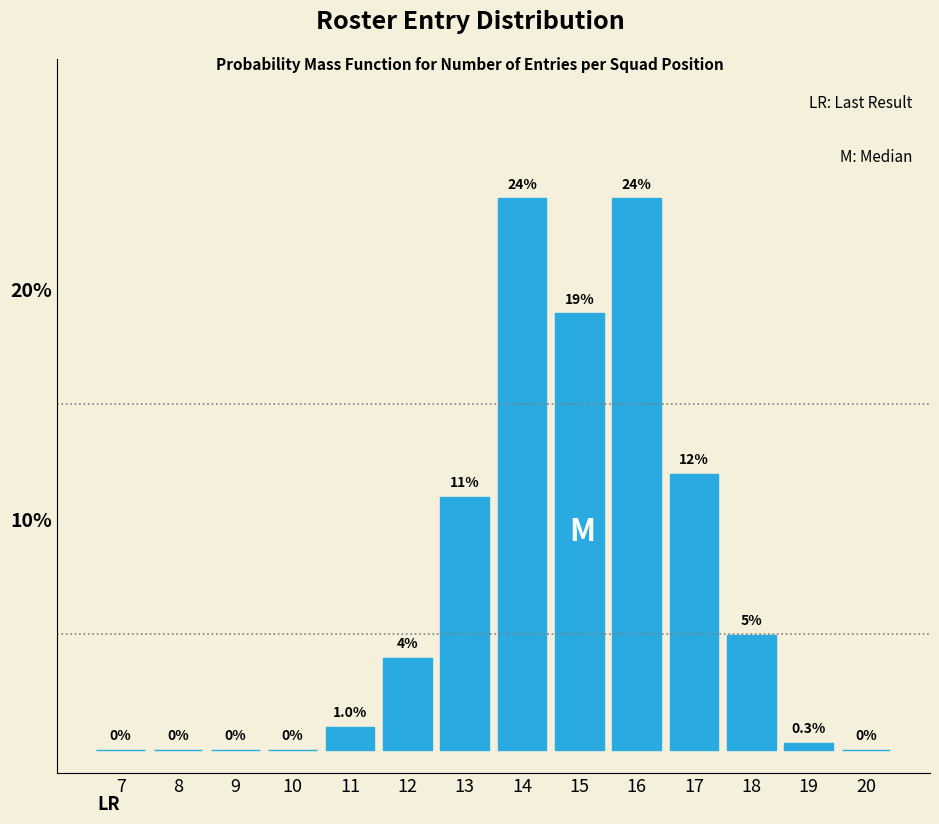

Reading left to right, what are all the values shown in this chart?

7=0.0	8=0.0	9=0.0	10=0.0	11=1.0	12=4.0	13=11.0	14=23.9	15=18.9	16=23.9	17=12.0	18=5.0	19=0.3	20=0.0